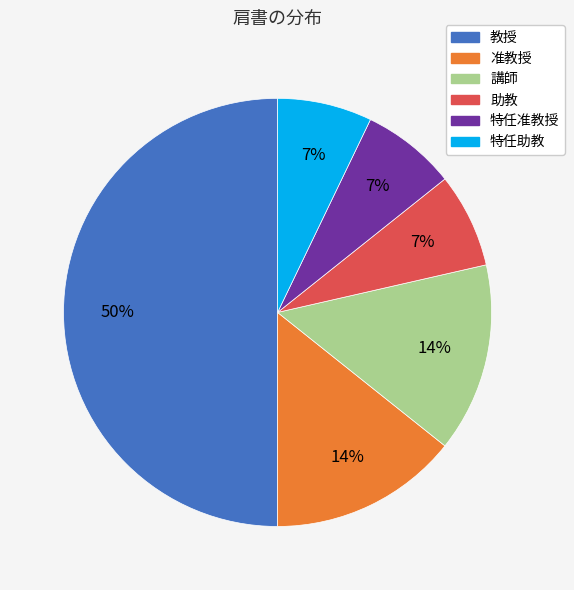

How many slices are in this pie chart?

6